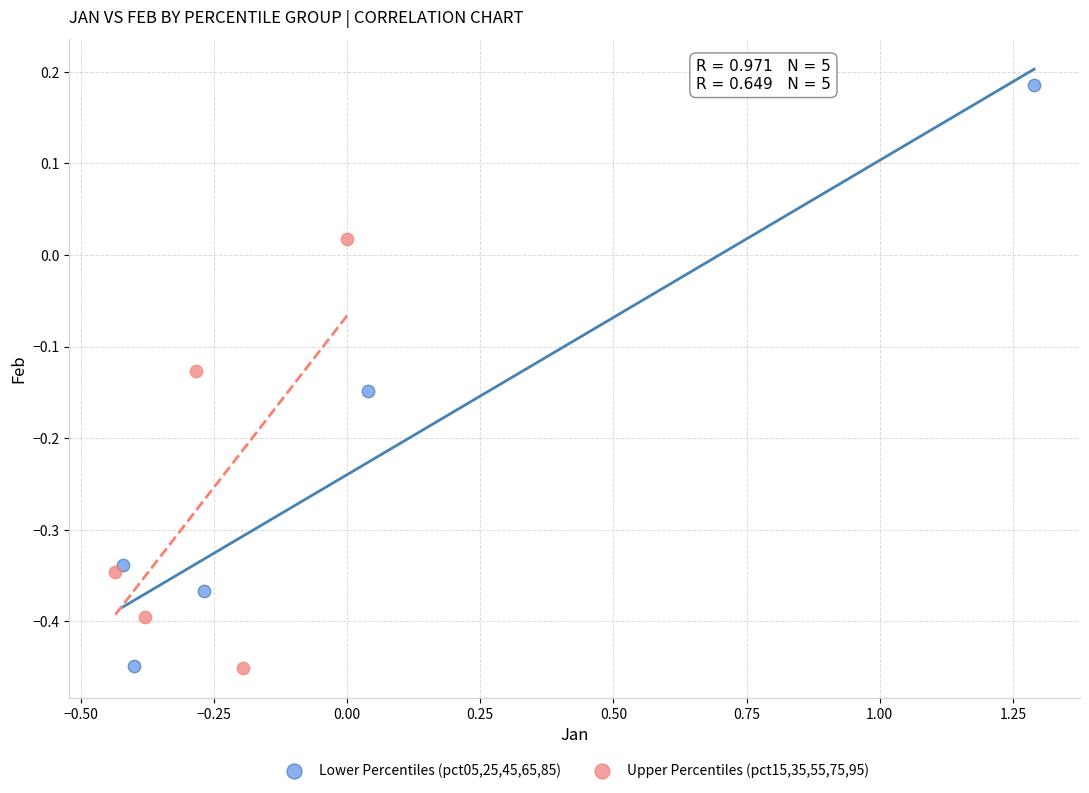

What are all the series names shown in the legend?

Lower Percentiles (pct05,25,45,65,85), Upper Percentiles (pct15,35,55,75,95)